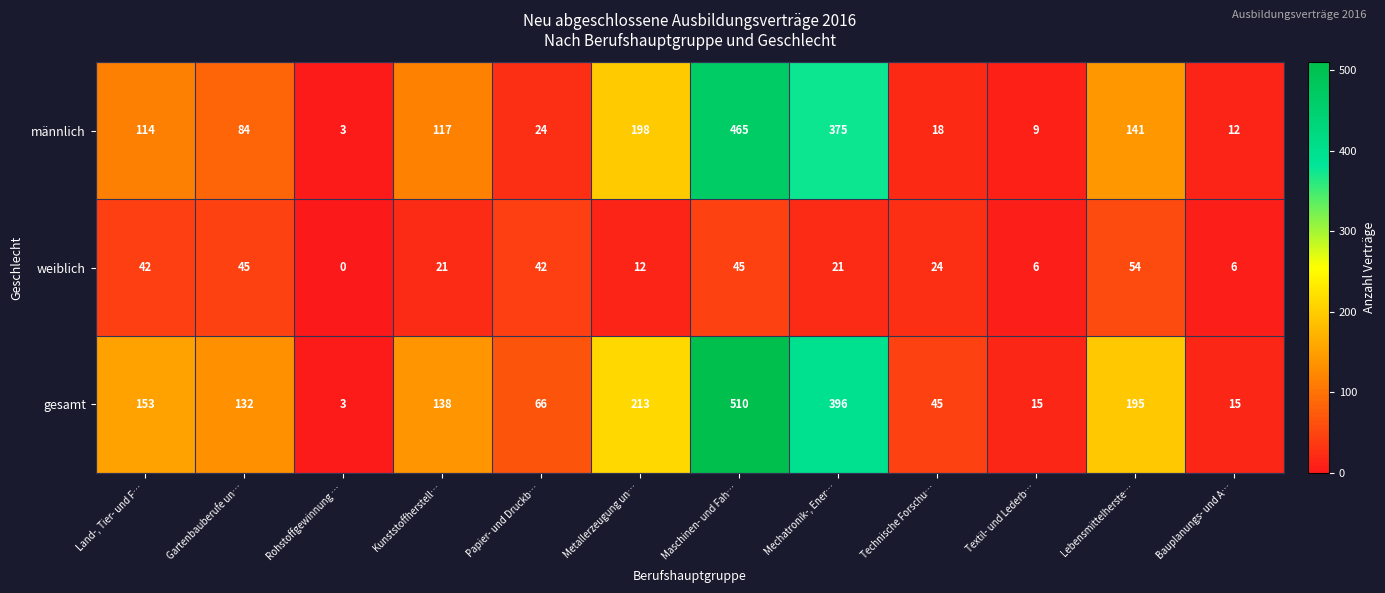

What is the total value across all series at Technische Forschu…?

87